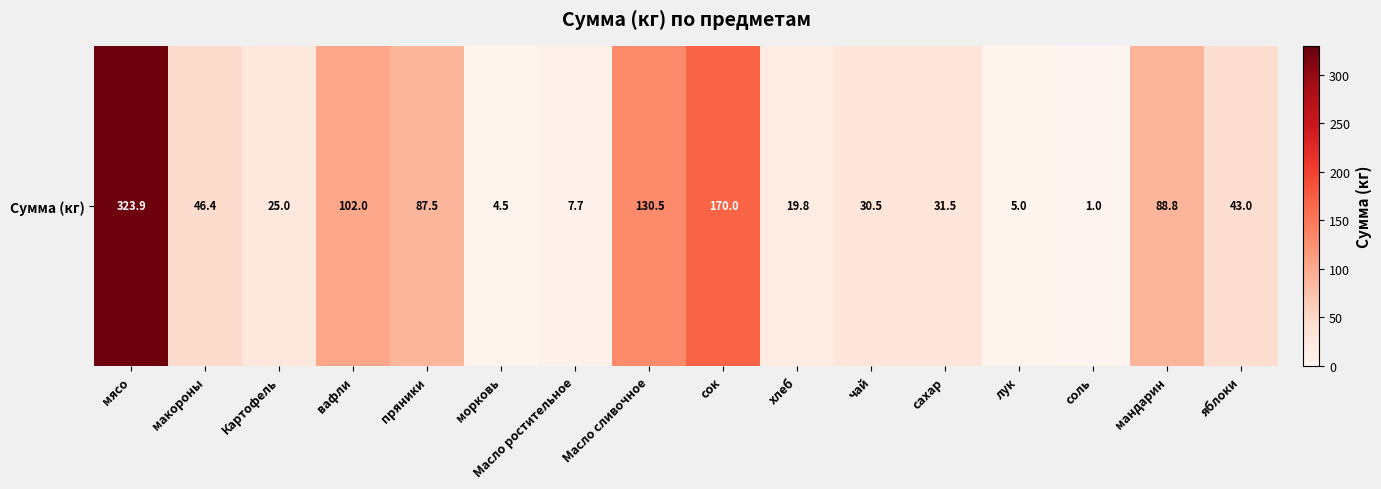

How many data points are less than 43?

8